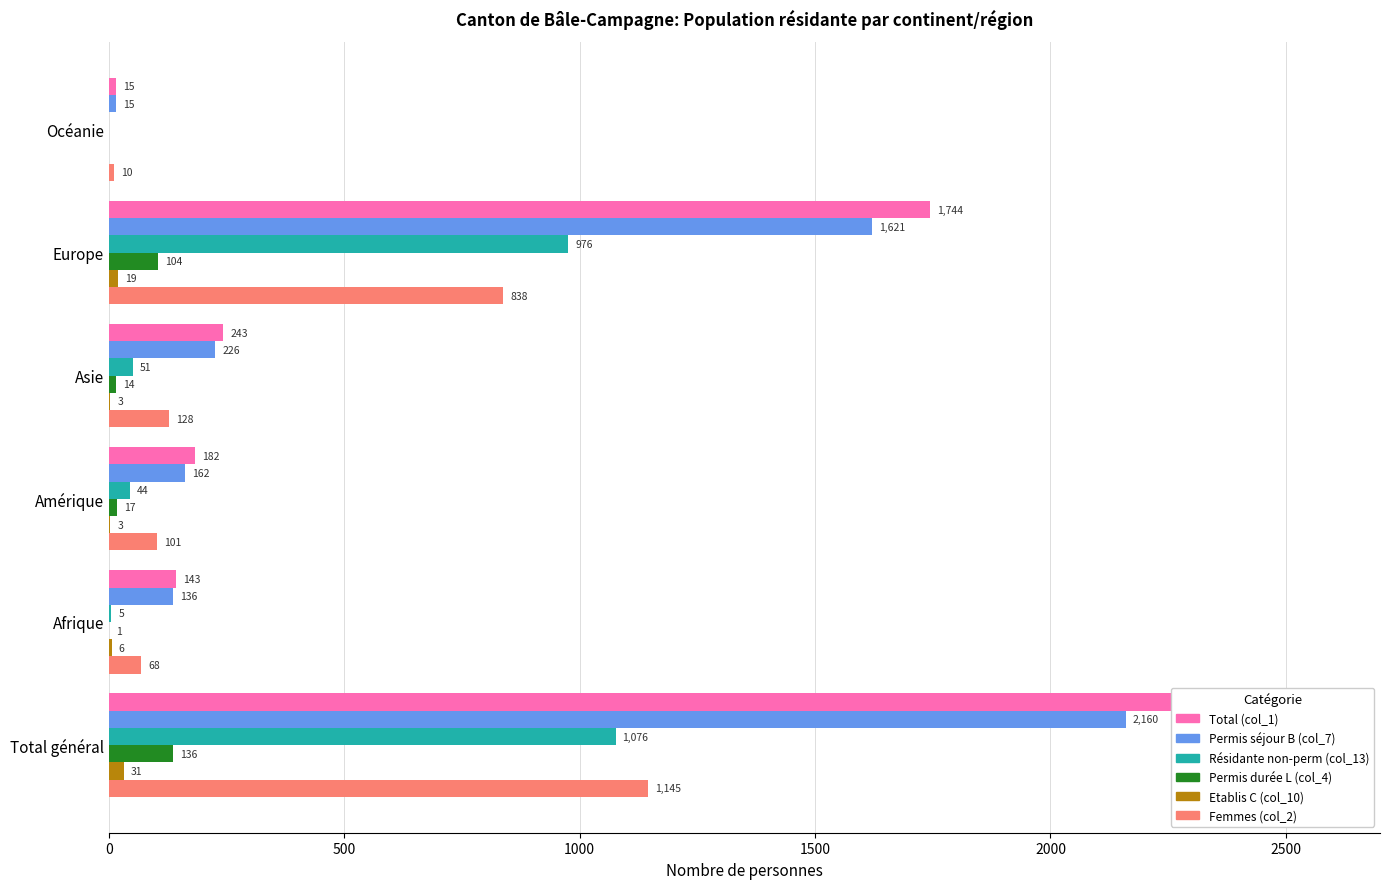

Rank the series by their maximum value, from lowest to highest.

Etablis C (col_10), Permis durée L (col_4), Résidante non-perm (col_13), Femmes (col_2), Permis séjour B (col_7), Total (col_1)